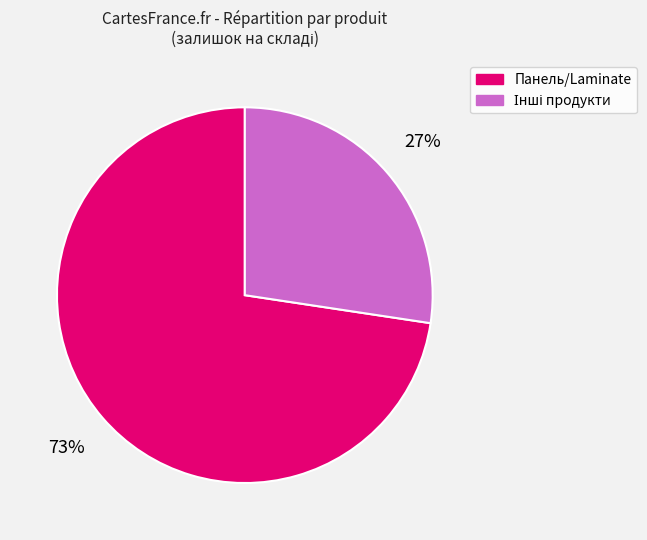

Is there a majority slice in this chart?

Yes